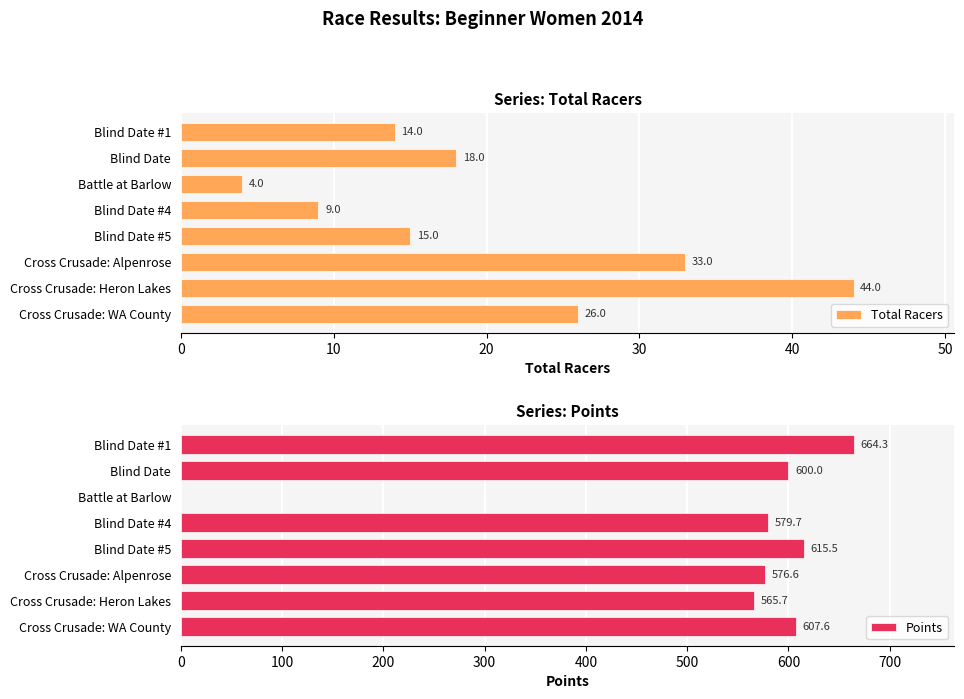

Reading left to right, transcribe all the data shown in this chart.

Total Racers: 14.0	18.0	4.0	9.0	15.0	33.0	44.0	26.0
Points: 664.3	600.0	0.0	579.7	615.5	576.6	565.7	607.6